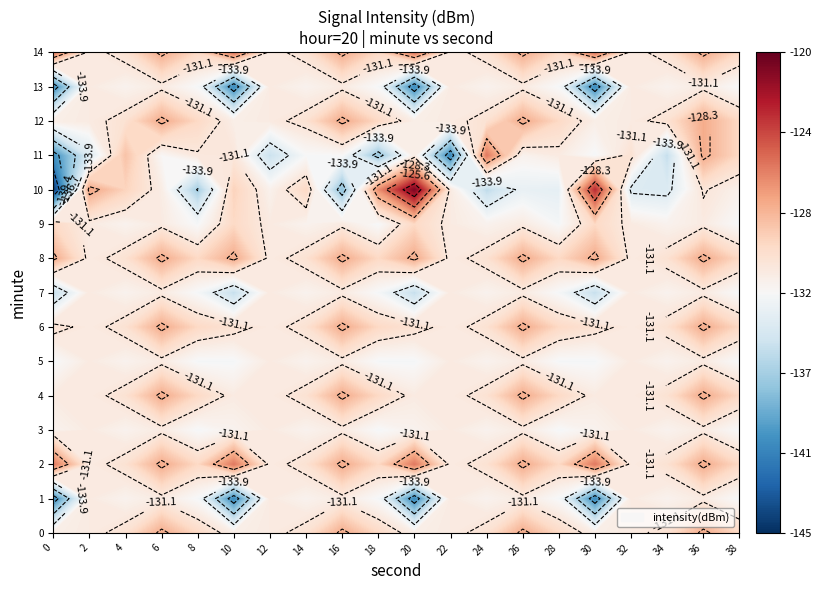

Which series changed the most between 2 and 17?

11